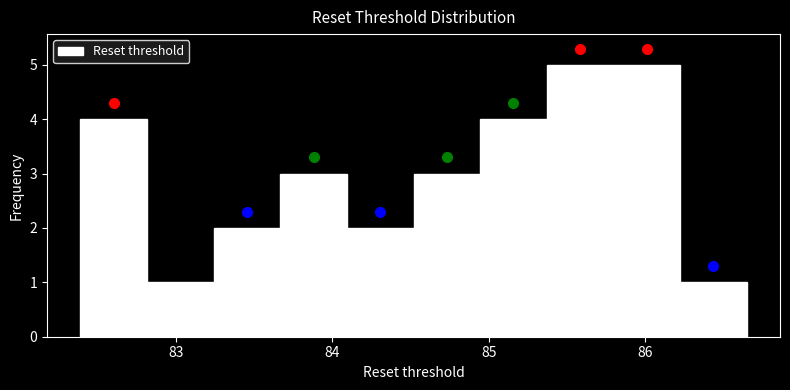

Reading left to right, list every bar in this chart as the range it spans on the x-axis followed by its height. Neither the bar edges nor the heights are printed on the chart, so give them approximately, as read against the axes.

82.4 to 82.8: 4
82.8 to 83.2: 1
83.2 to 83.7: 2
83.7 to 84.1: 3
84.1 to 84.5: 2
84.5 to 84.9: 3
84.9 to 85.4: 4
85.4 to 85.8: 5
85.8 to 86.2: 5
86.2 to 86.7: 1